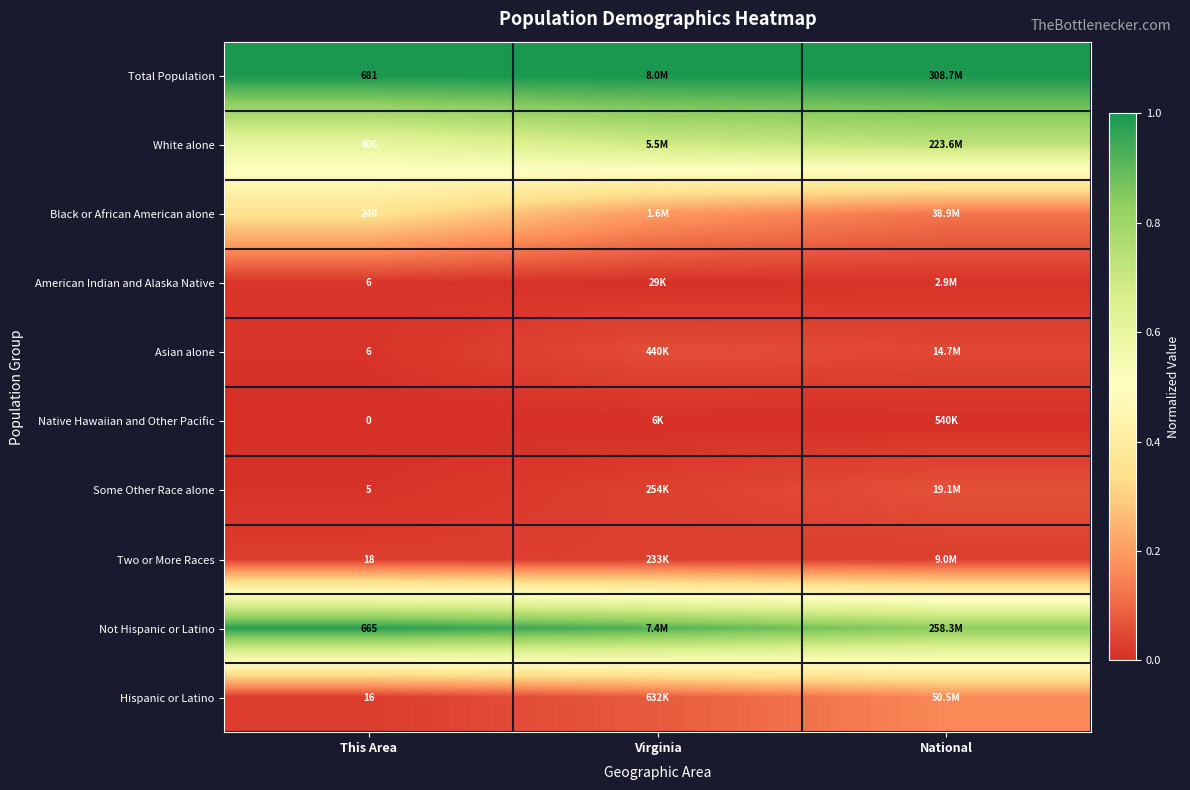

At which label does Two or More Races reach its minimum?

This Area